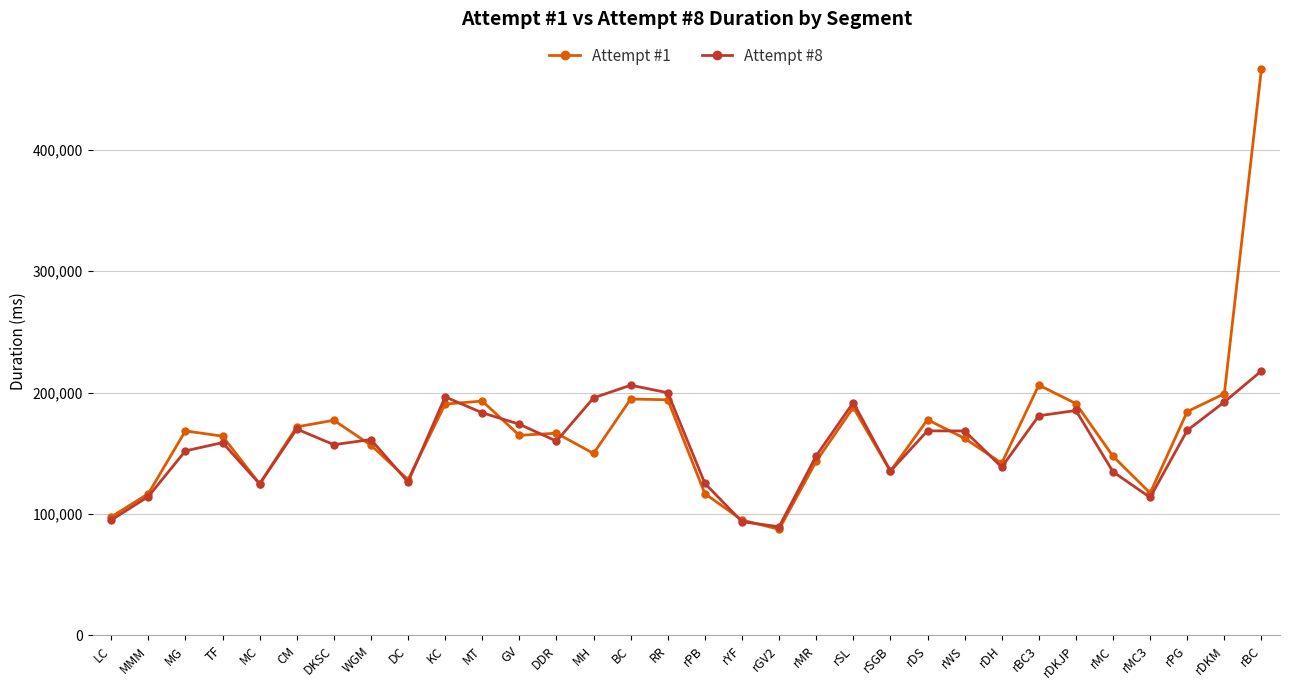

What is the highest value of the Attempt #1 series?

466694